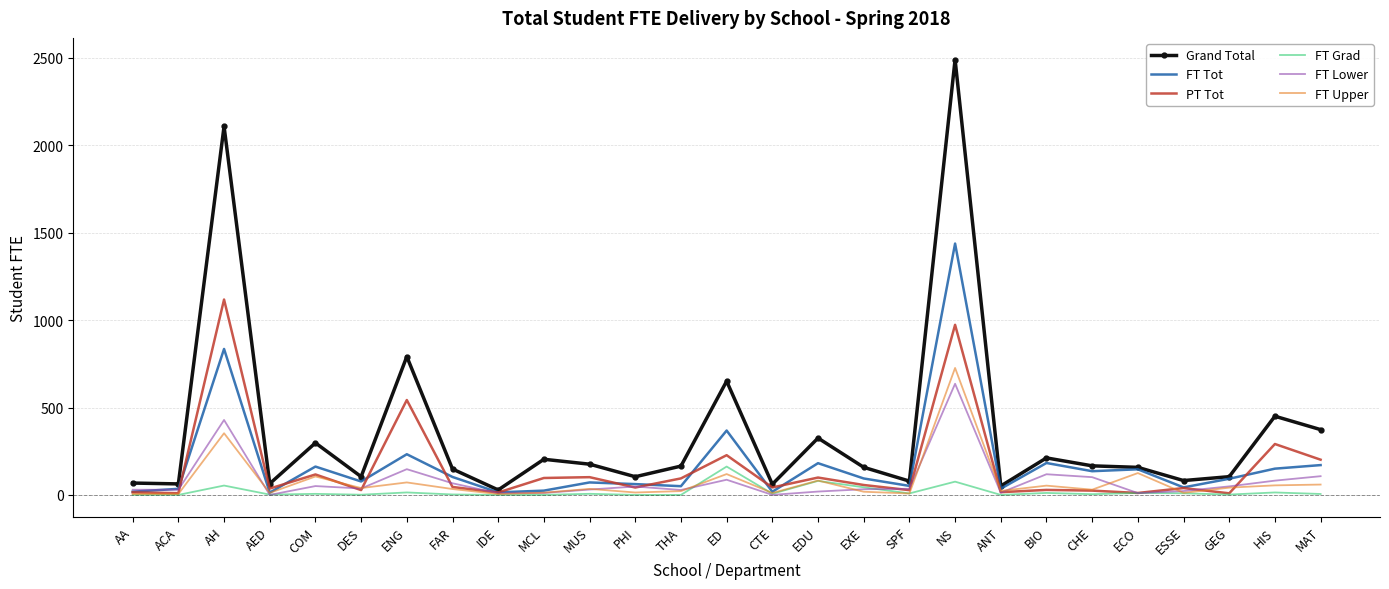

The value of FT Grad at SPF is 8.5. True or false?

True